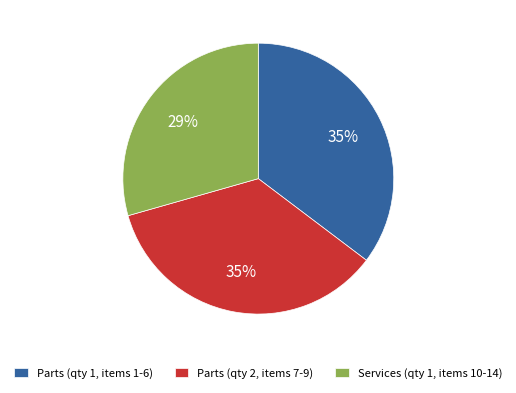

What percentage is the Services (qty 1, items 10-14) slice, to the nearest percent?

29%